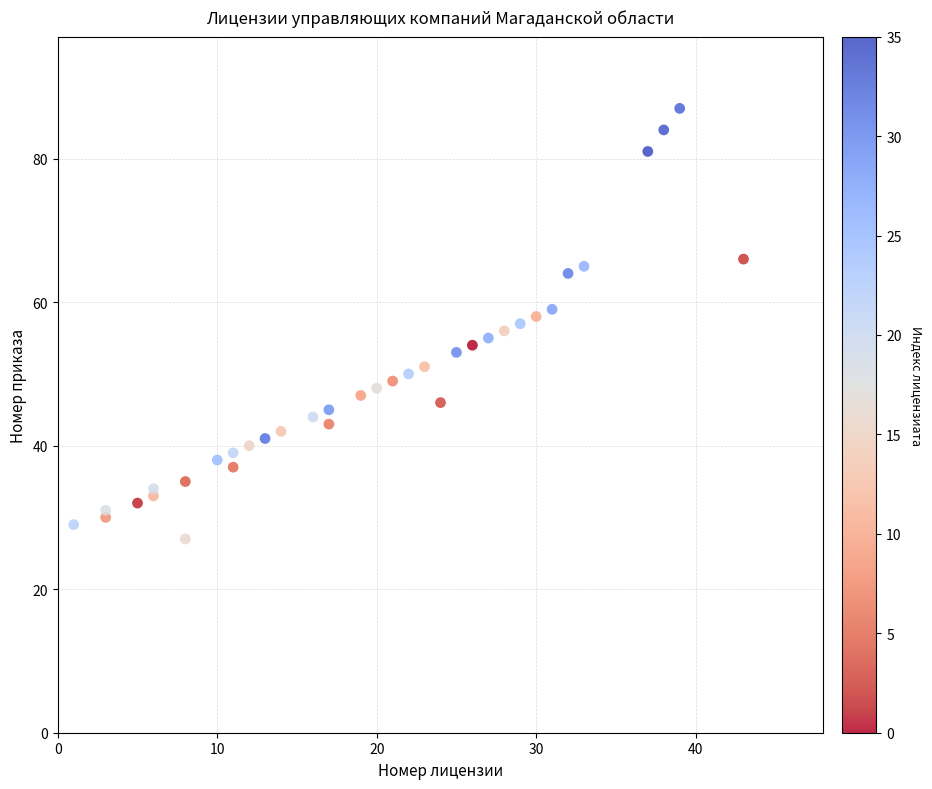

What is the range of Y values (max minus min)?

60